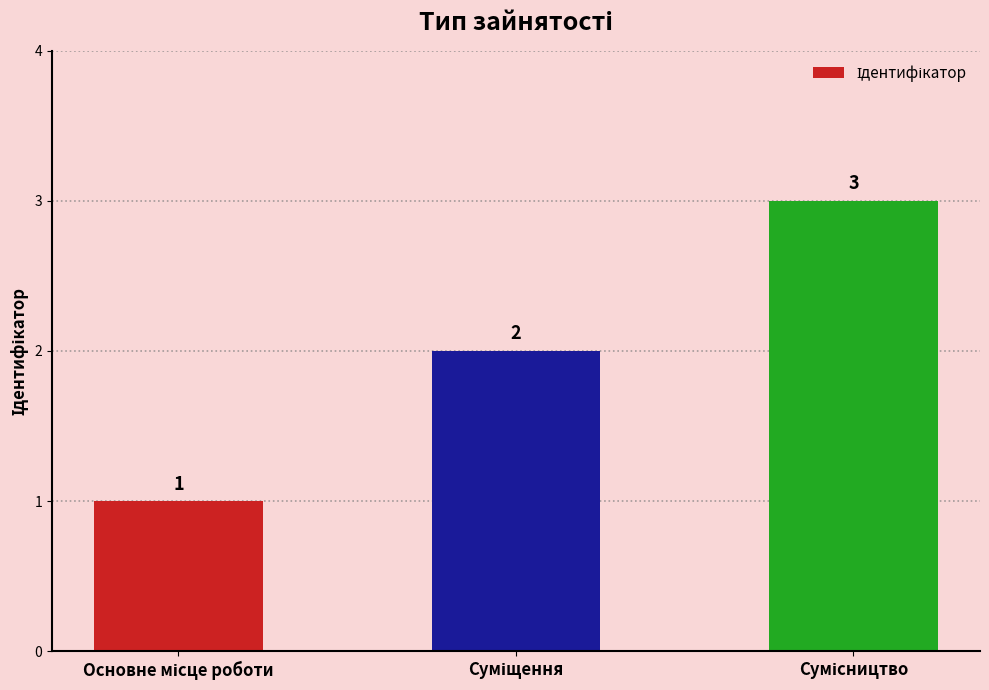

What is the maximum value shown in the chart?

3